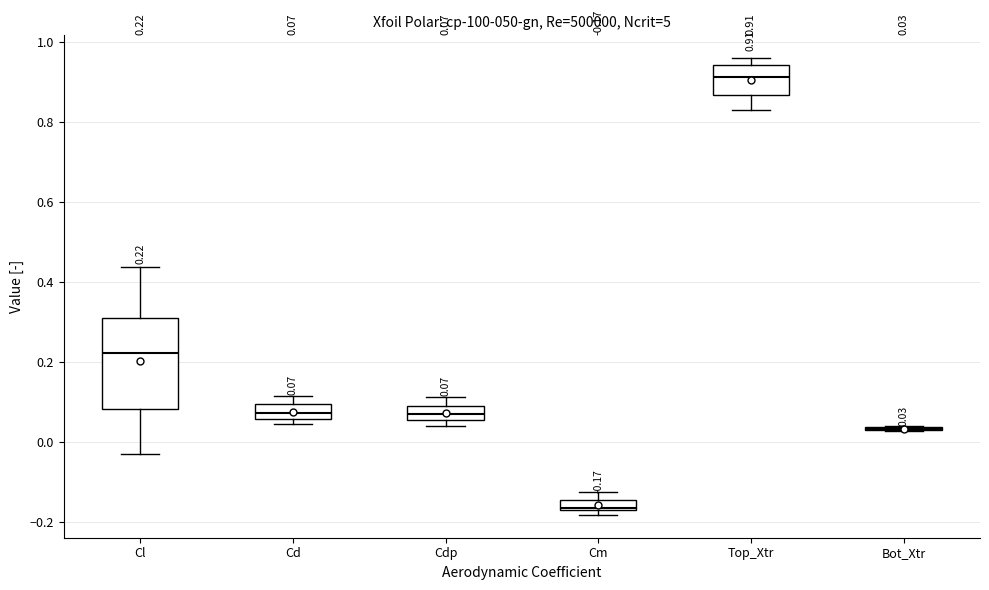

Which box is the tallest, from its lower edge to its upper edge?

Cl